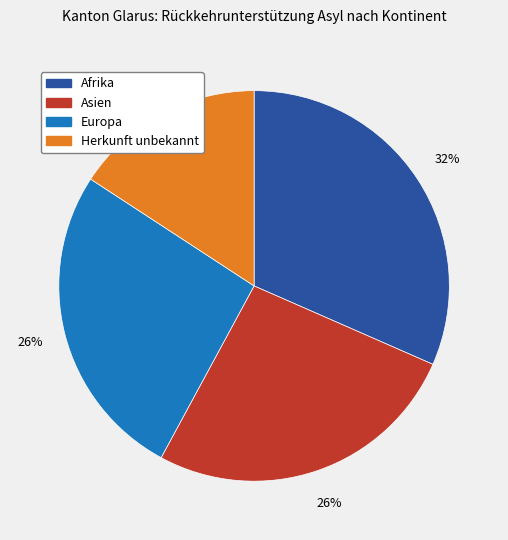

How many slices are in this pie chart?

4